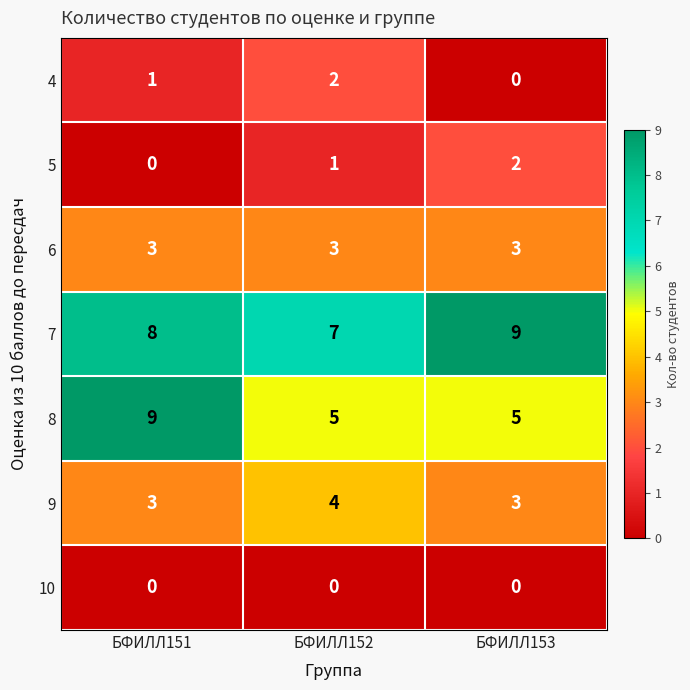

What is the average value of the 9 series?

3